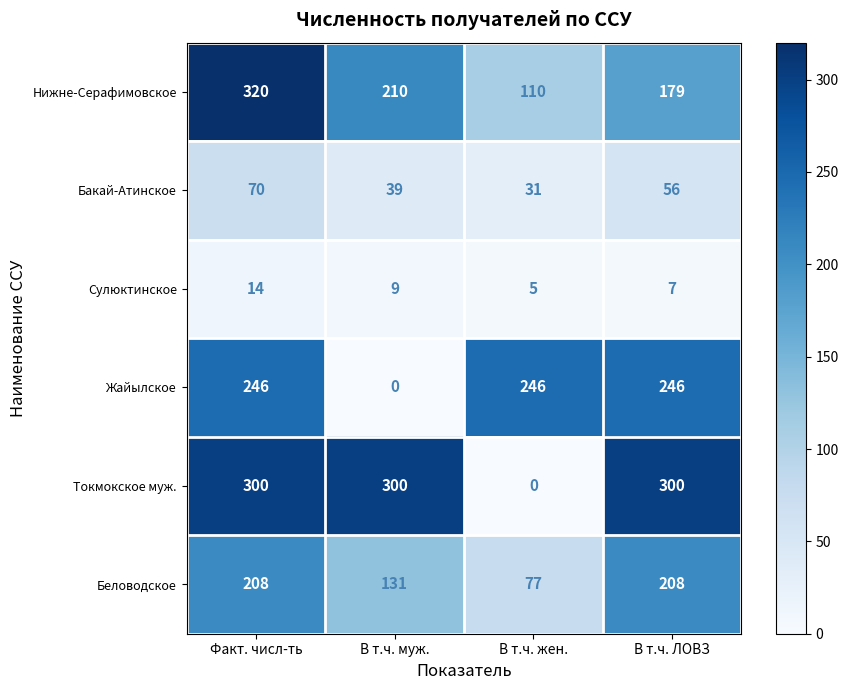

How many distinct data groups are displayed?

6